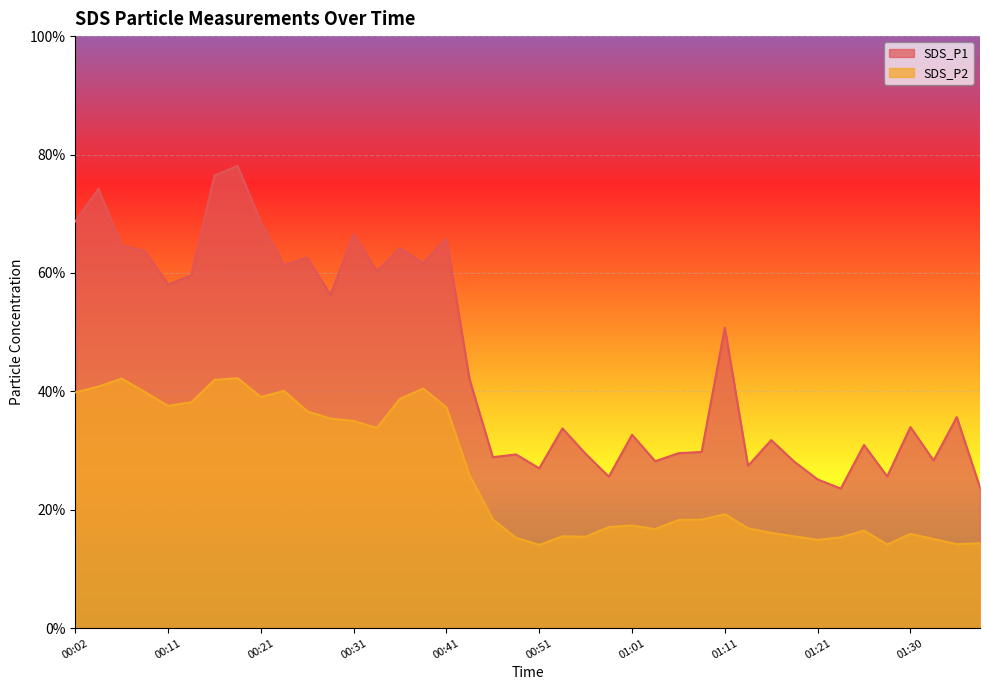

What is the sum of the SDS_P2 values at 01:11 and 00:02?

59.1